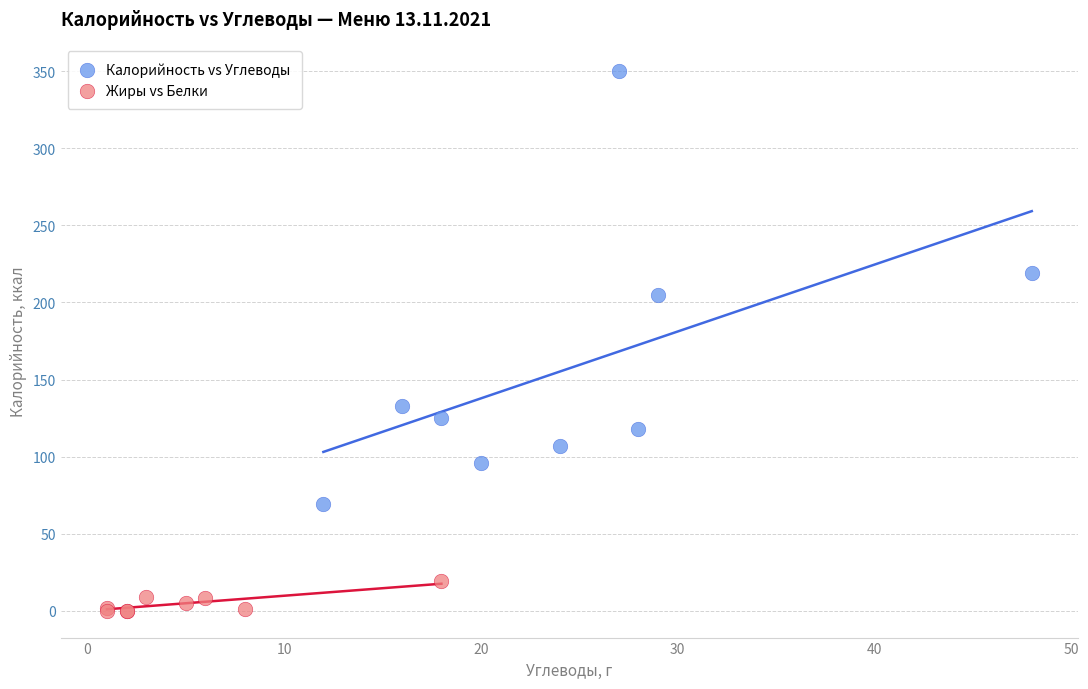

Which series reaches the maximum Y coordinate?

Калорийность vs Углеводы